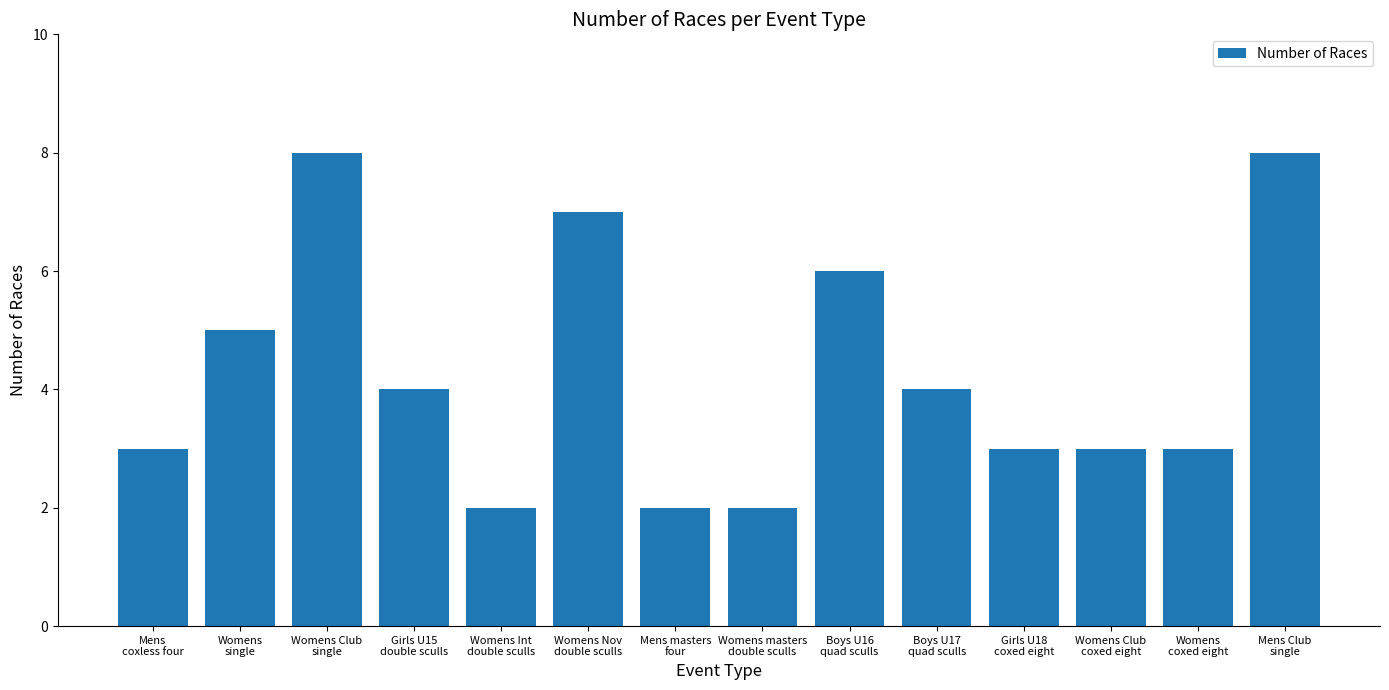

The chart shows a value of 12 at Womens Nov
double sculls. True or false?

False